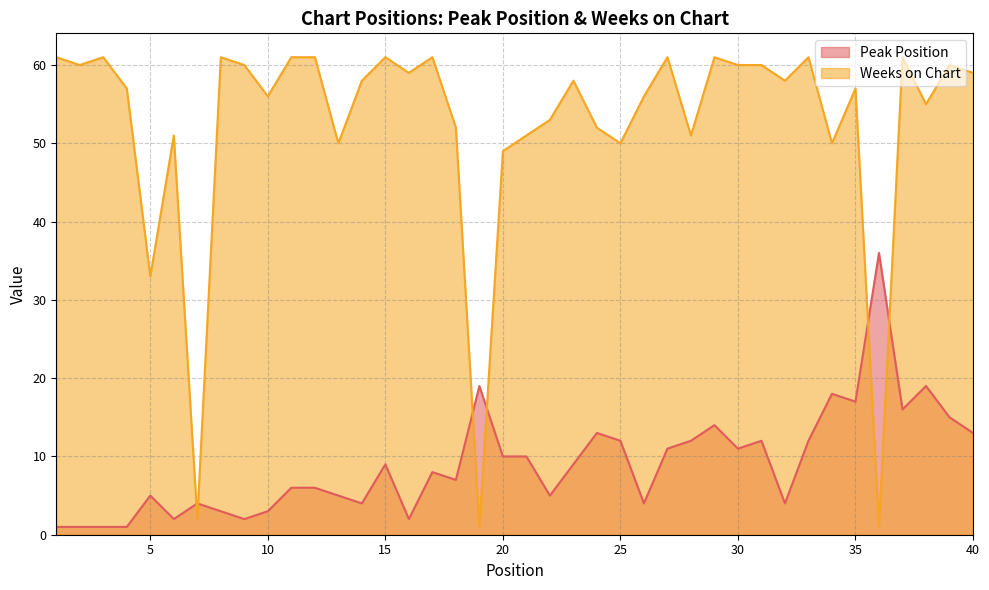

After their last crossing, which series has the higher values: Weeks on Chart or Peak Position?

Weeks on Chart